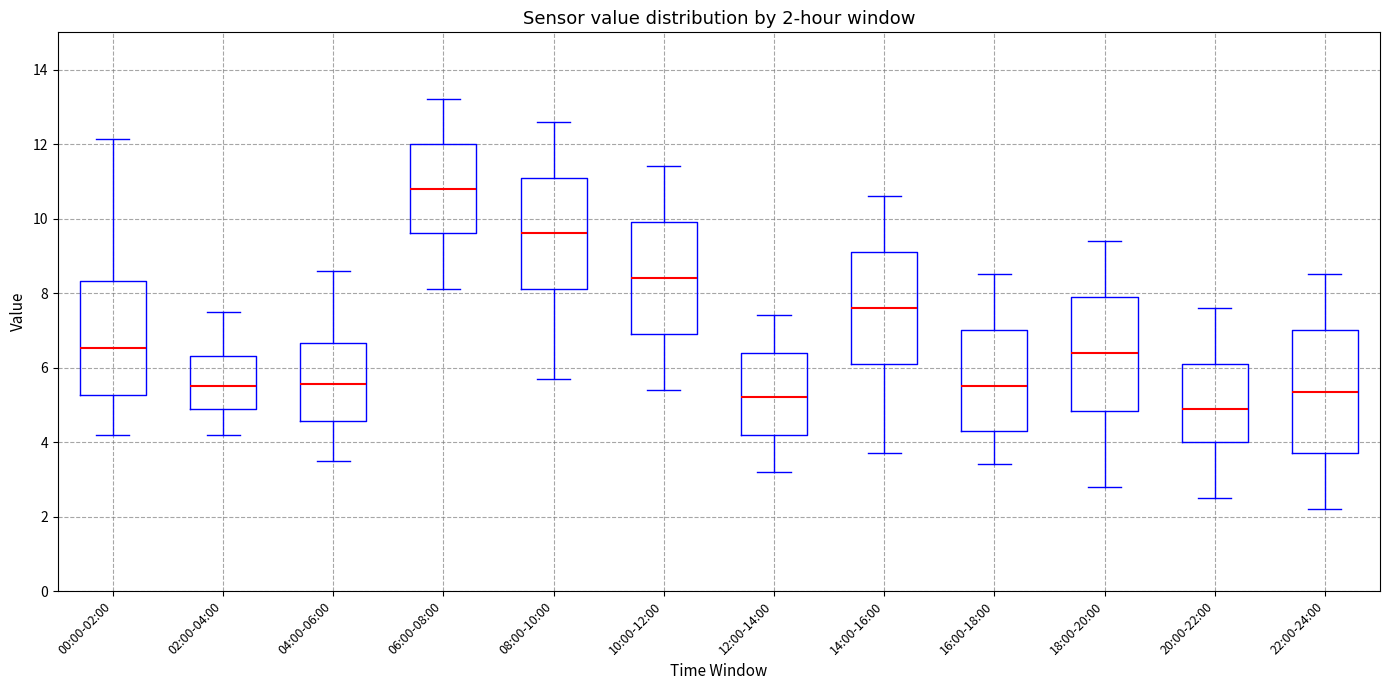

Which box's median line is the highest?

06:00-08:00